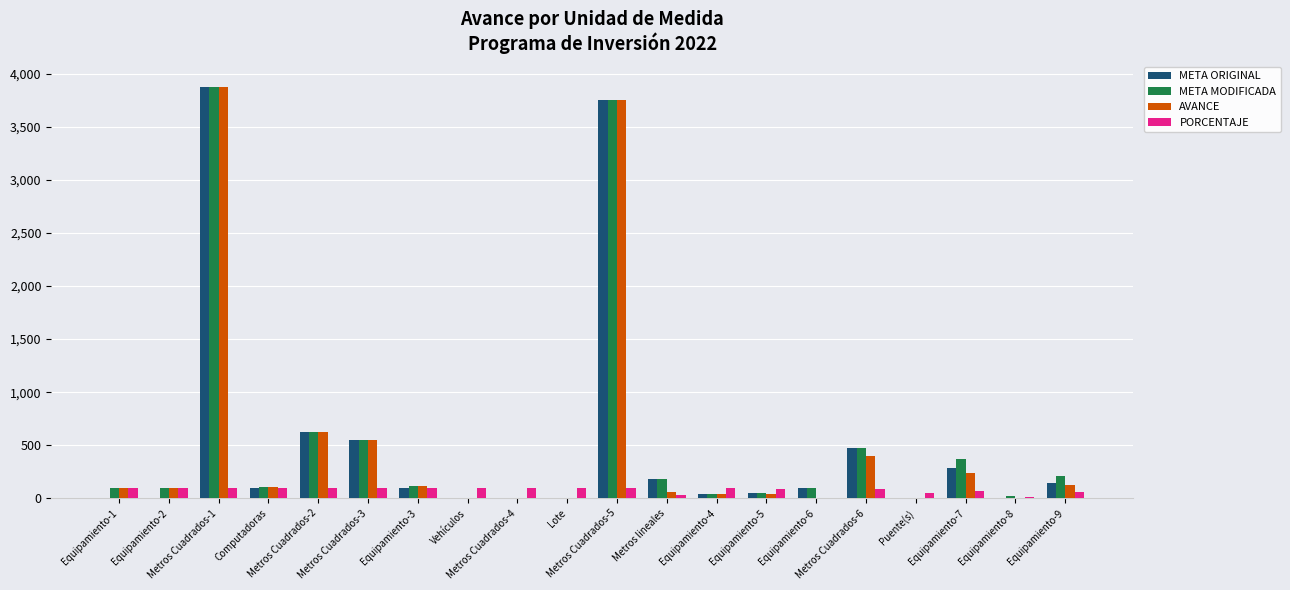

Which category has the highest value across all series?

Metros Cuadrados-1